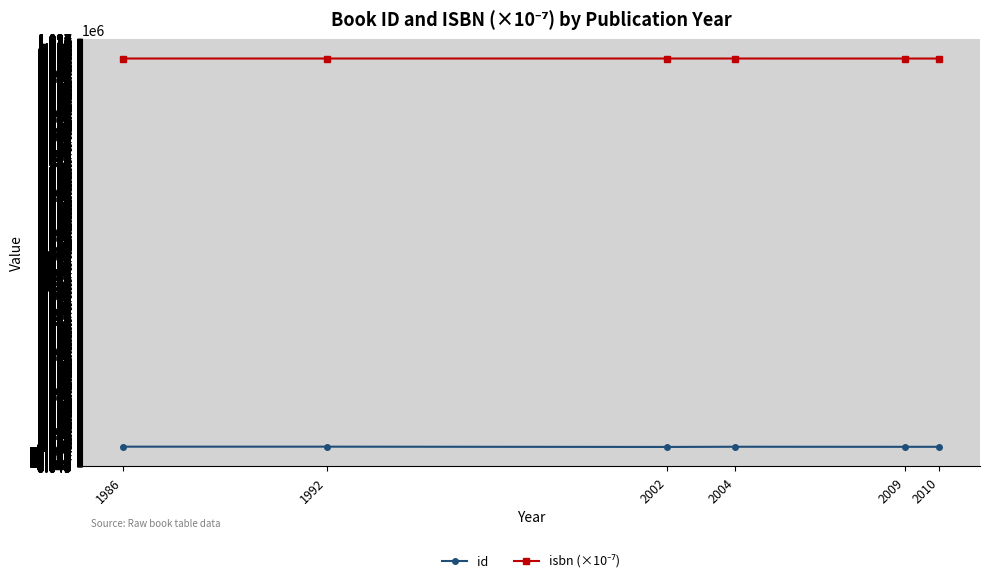

At which label is isbn (×10⁻⁷) closest to 978257?

1986